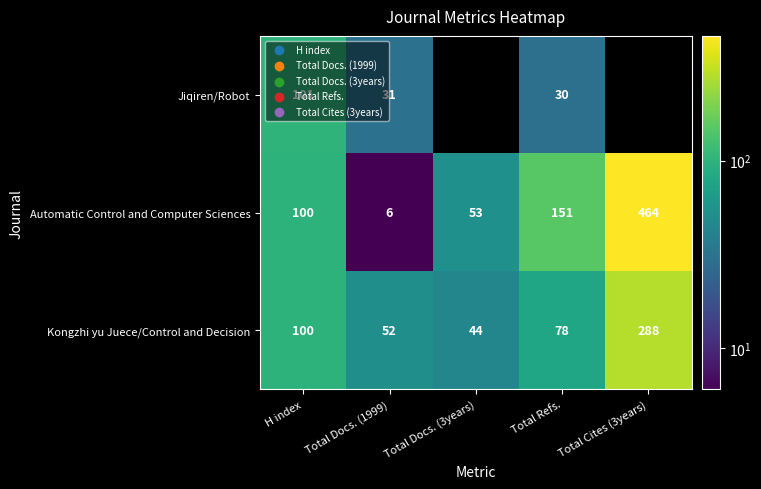

List the labels in order of Automatic Control and Computer Sciences value, smallest first.

Total Docs. (1999), Total Docs. (3years), H index, Total Refs., Total Cites (3years)